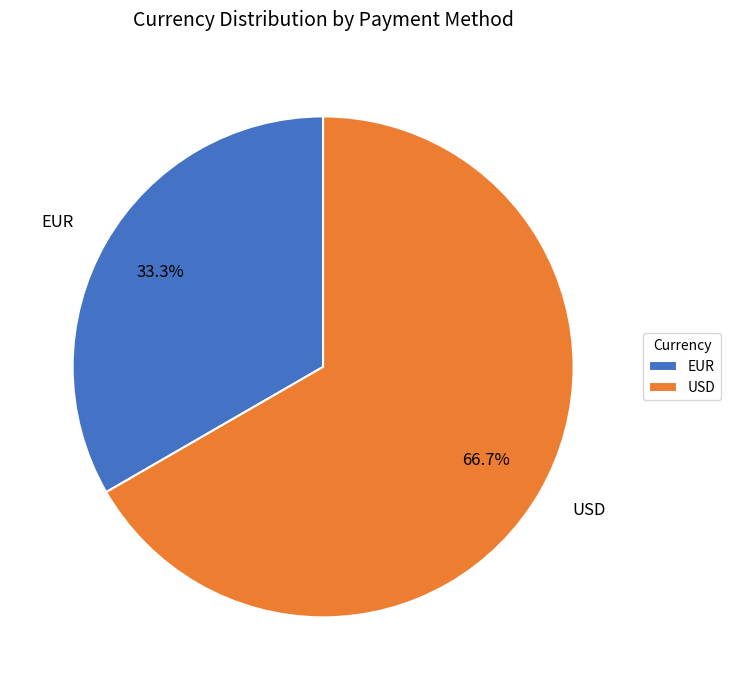

What is the ratio of the value at USD to the value at EUR?

2.0